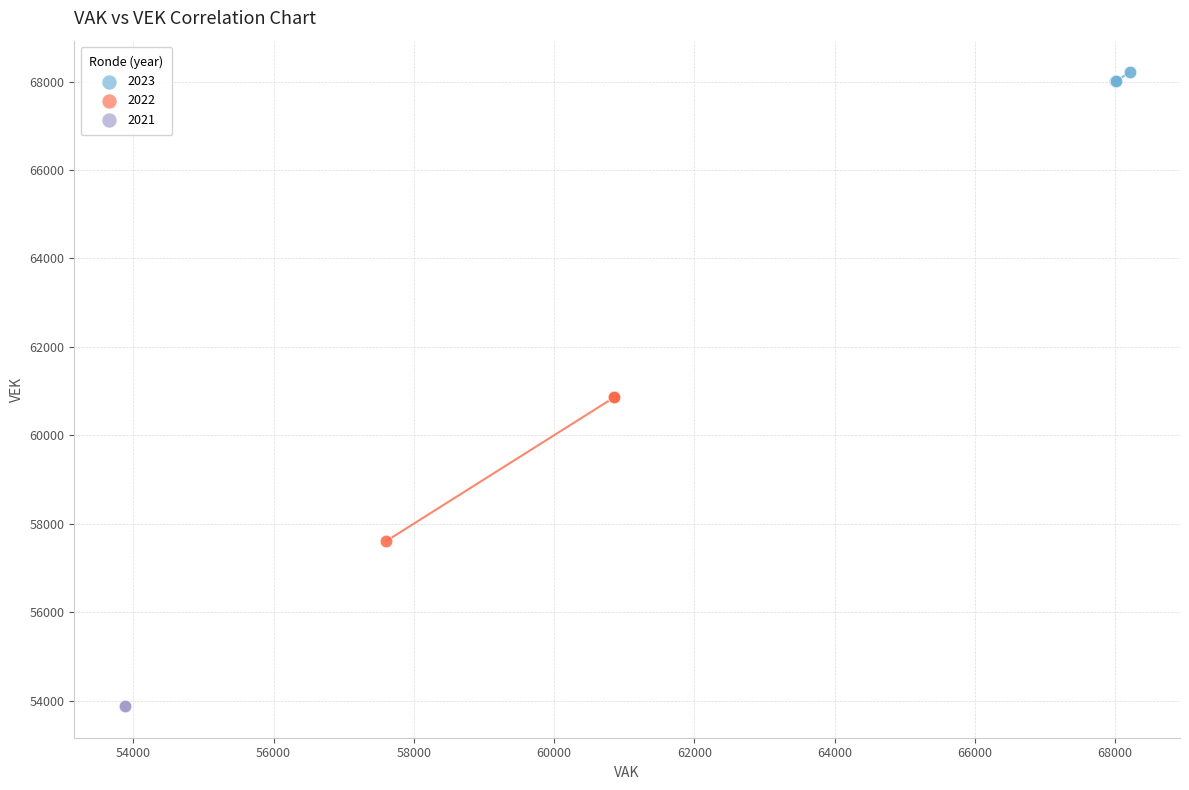

Which series reaches the maximum Y coordinate?

2023